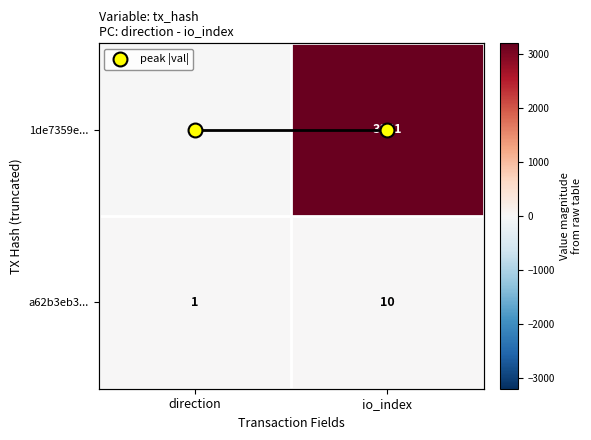

What is the approximate value of 1de7359e... at direction?

-1